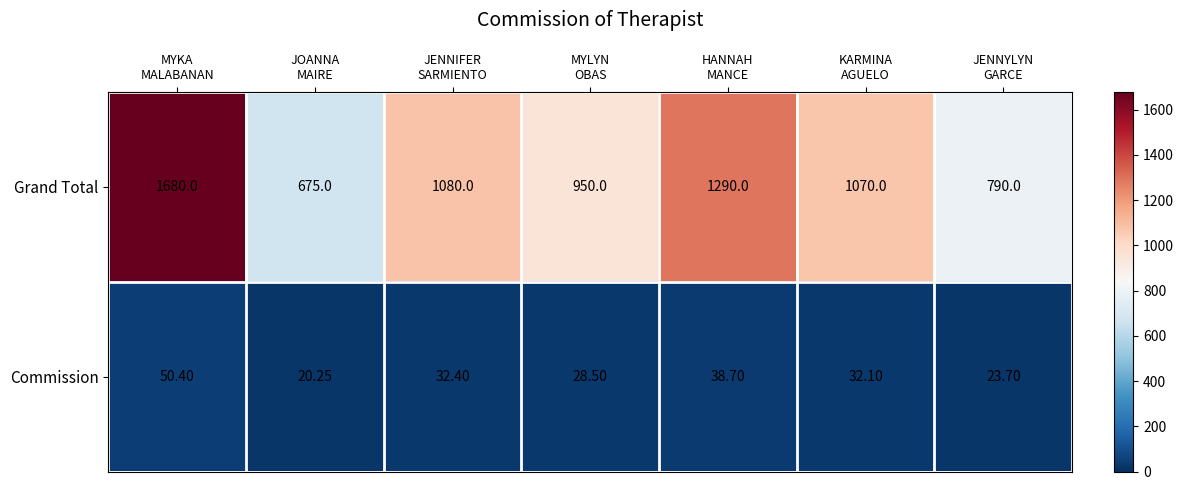

Rank the series by their maximum value, from lowest to highest.

Commission, Grand Total